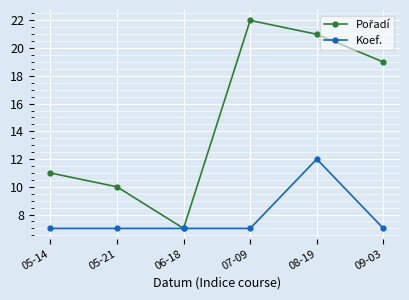

At which category does the chart reach its peak across all series?

07-09